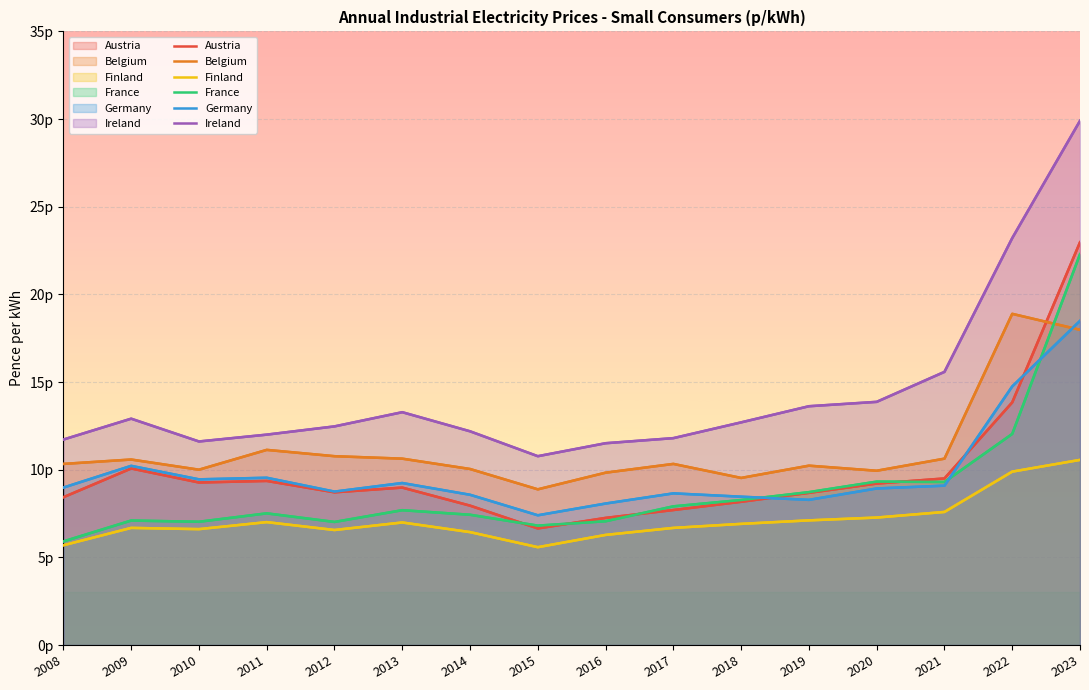

Where is Ireland nearest to the value 20?

2022